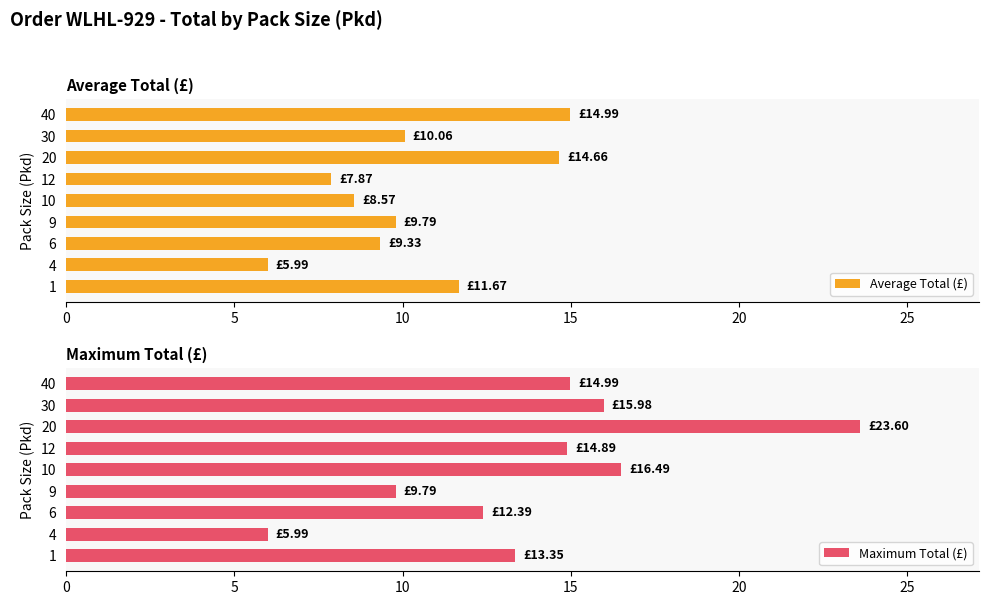

What is the difference between the Average Total (£) values at 10 and 40?

6.4